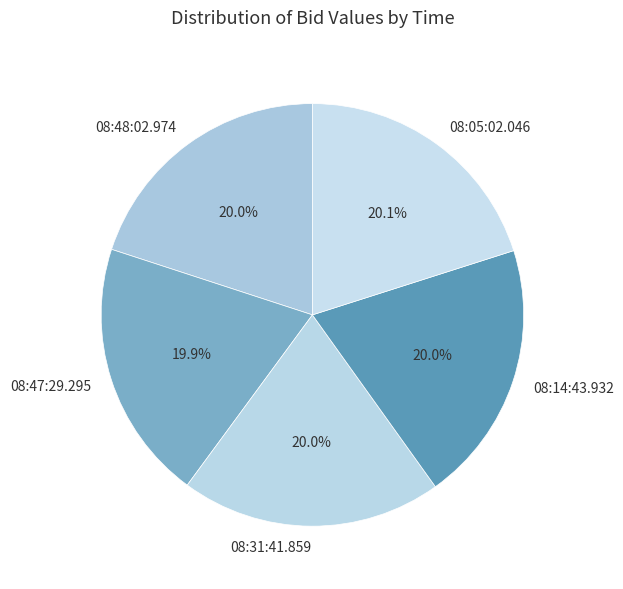

What percentage is NOT represented by 08:47:29.295?

80.1%